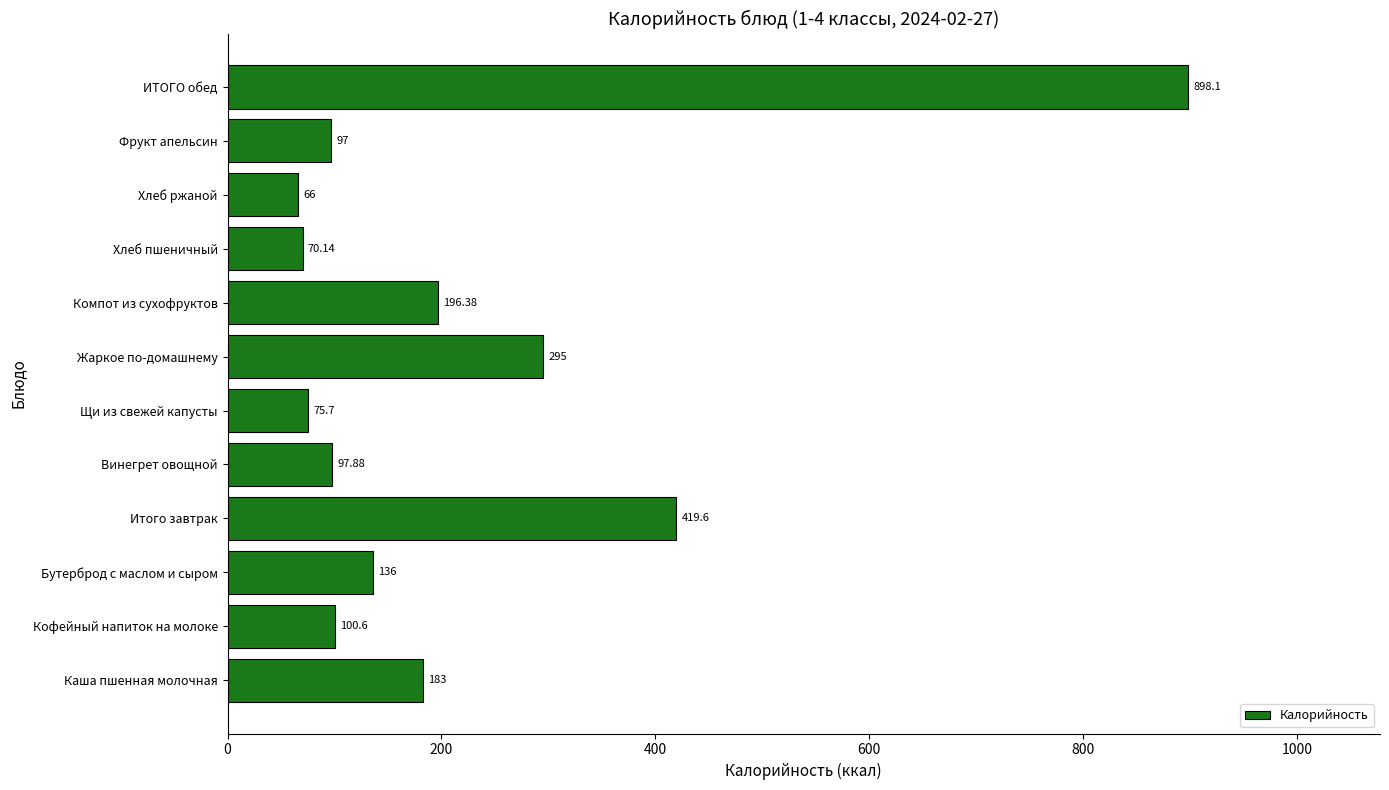

List the labels in order of value, largest first.

ИТОГО обед, Итого завтрак, Жаркое по-домашнему, Компот из сухофруктов, Каша пшенная молочная, Бутерброд с маслом и сыром, Кофейный напиток на молоке, Винегрет овощной, Фрукт апельсин, Щи из свежей капусты, Хлеб пшеничный, Хлеб ржаной